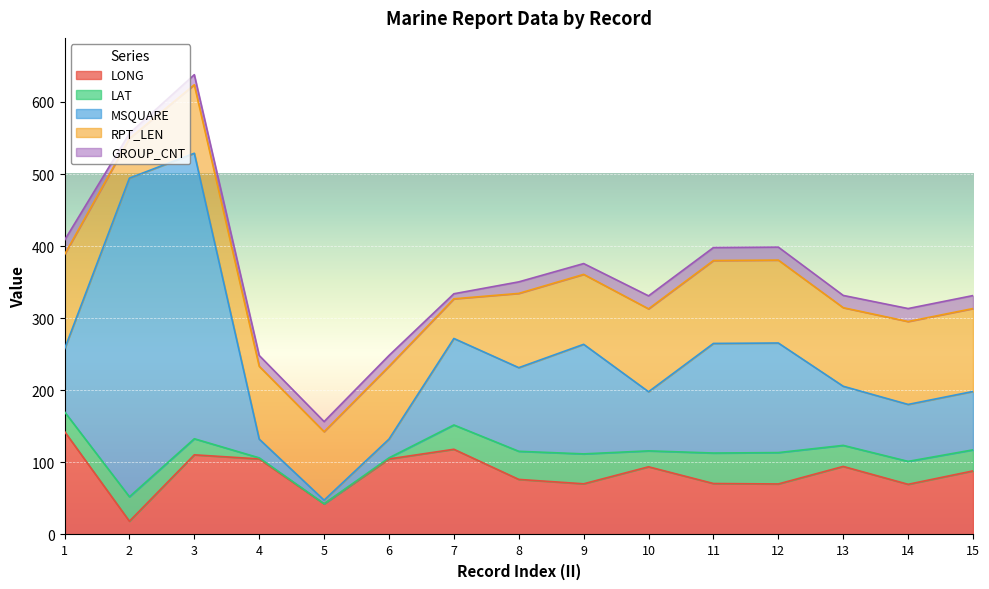

True or false: RPT_LEN has a value of 55.0 at 7.

True